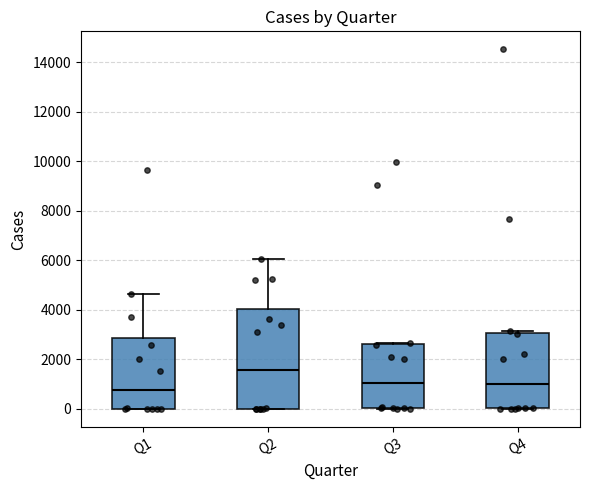

Which box's median line is the highest?

Q2